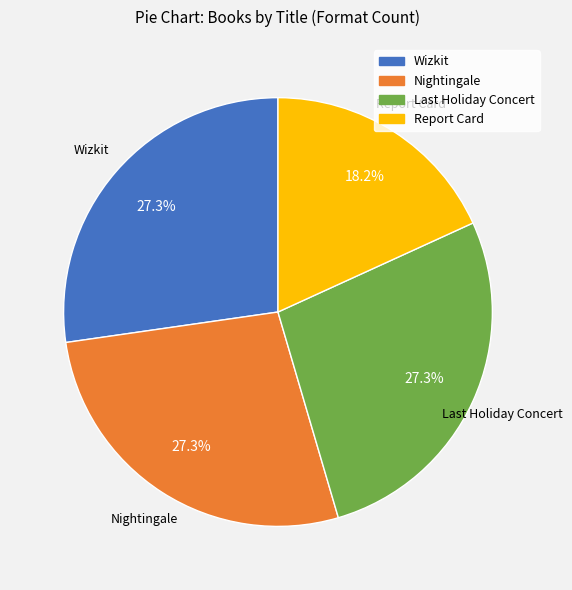

Is there a majority slice in this chart?

No